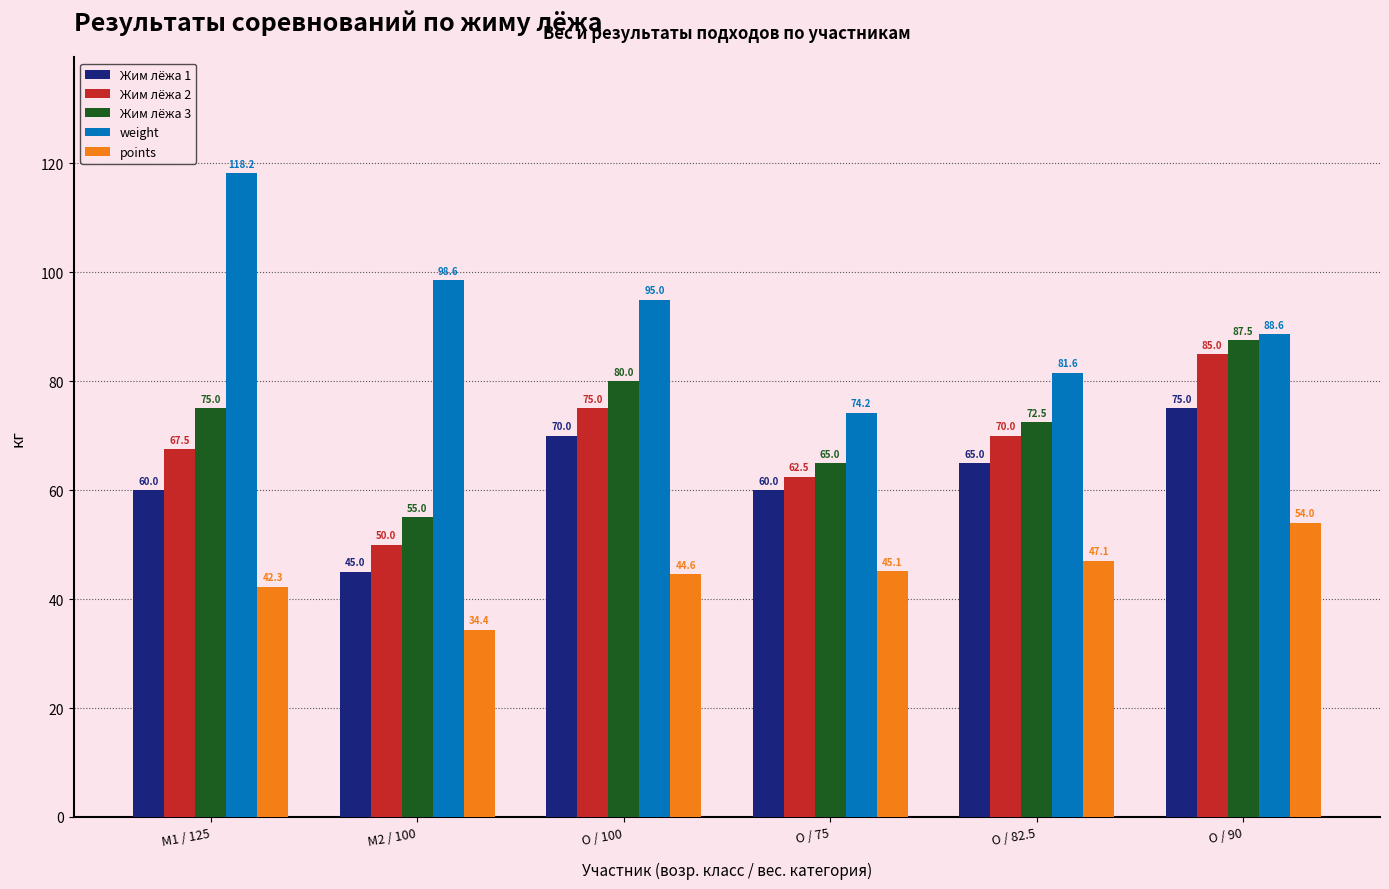

Are the bars horizontal?

No